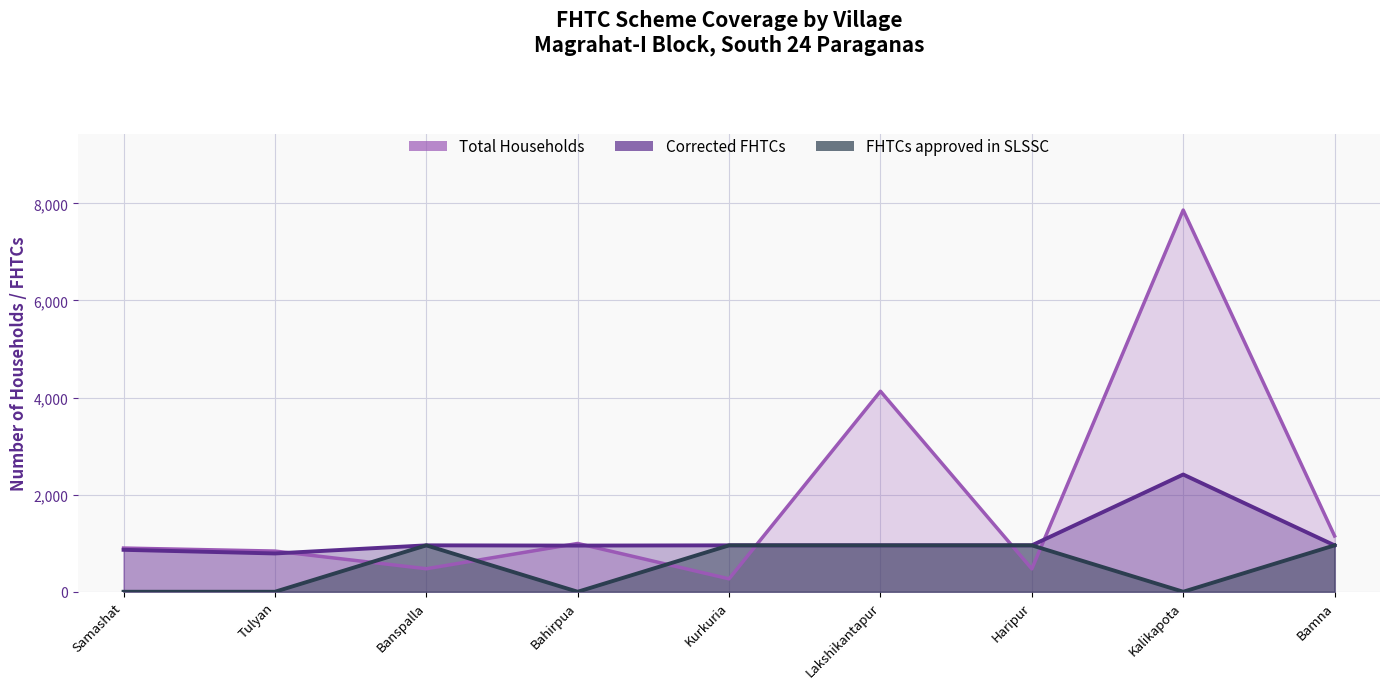

The value of Corrected FHTCs at Kalikapota is 4218. True or false?

False